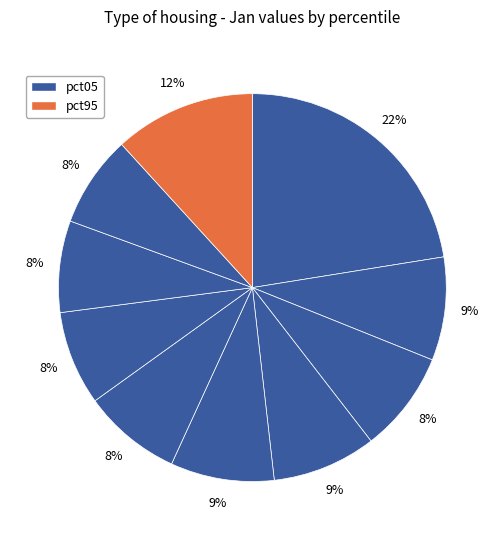

How many segments does this pie chart have?

10